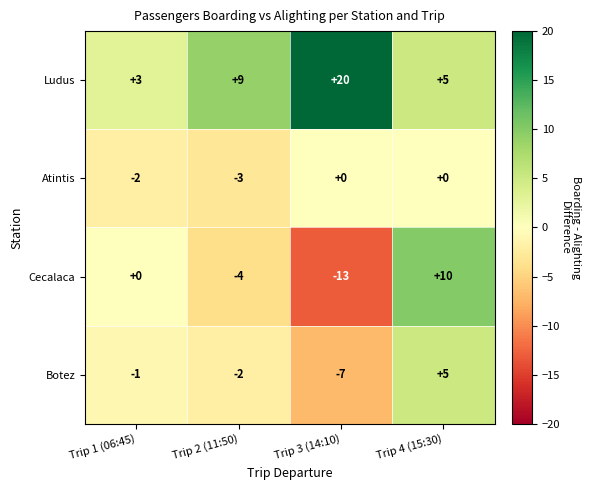

Rank the categories by Botez value from lowest to highest.

Trip 3 (14:10), Trip 2 (11:50), Trip 1 (06:45), Trip 4 (15:30)